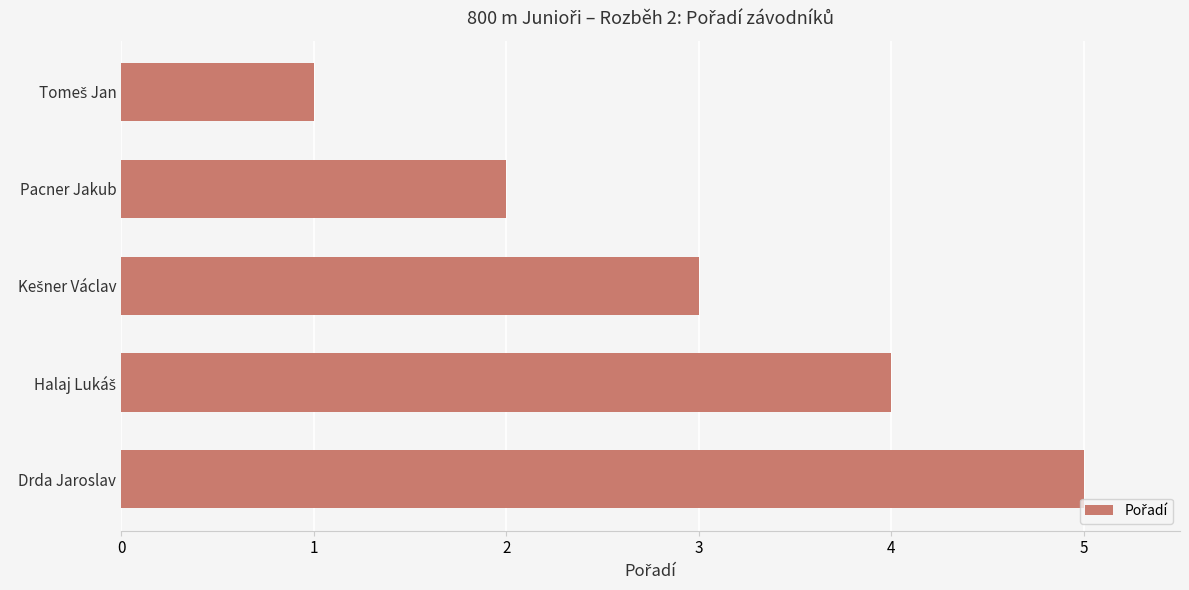

True or false: the data shows 5 at Drda Jaroslav.

True